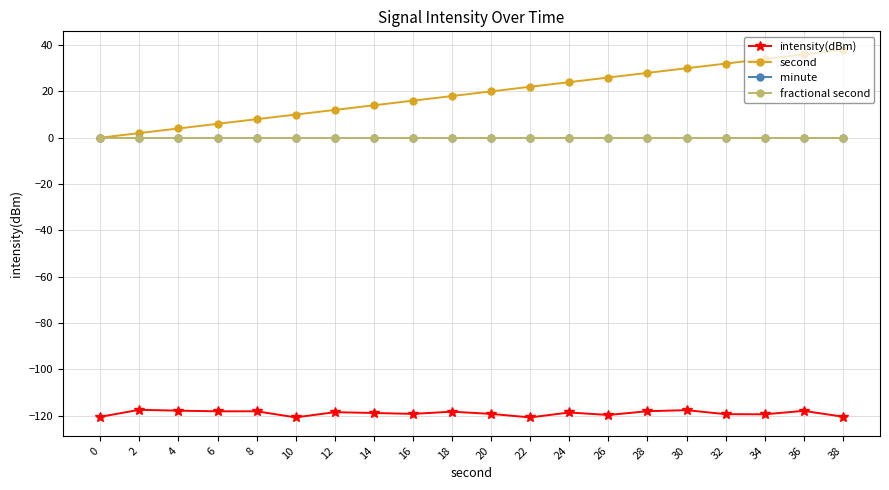

Does the chart have visible grid lines?

Yes